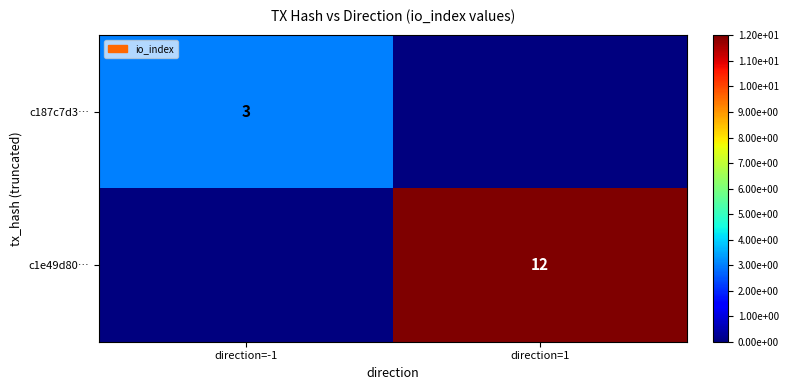

The value of c1e49d80… at direction=1 is 12. True or false?

True